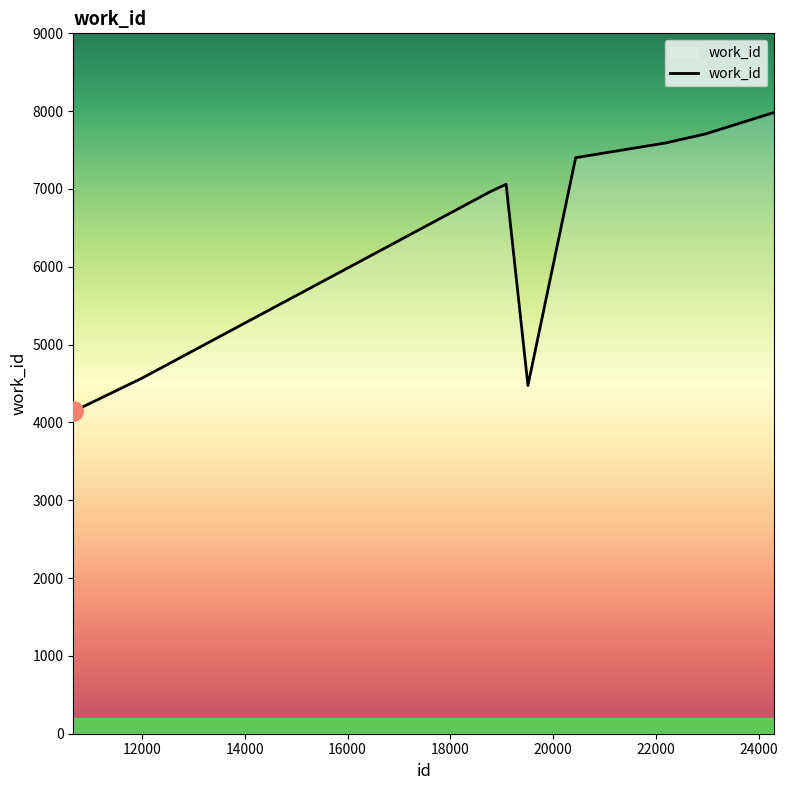

What is the maximum value shown in the chart?

7984